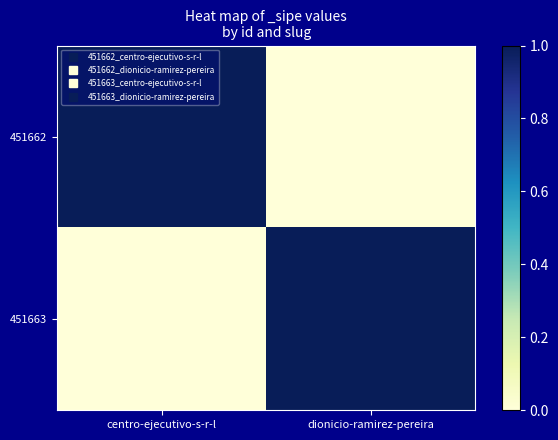

Reading left to right, list all the values displayed in this chart.

451662: centro-ejecutivo-s-r-l=1	dionicio-ramirez-pereira=0
451663: centro-ejecutivo-s-r-l=0	dionicio-ramirez-pereira=1